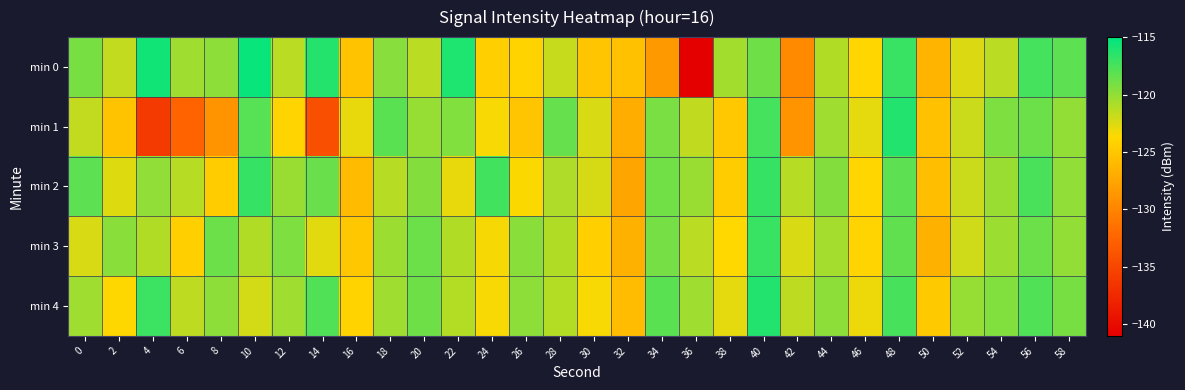

Reading left to right, what are all the values shown in this chart?

min 0: 0=-119.1	2=-121.7	4=-115.7	6=-120.5	8=-119.8	10=-115.3	12=-121.4	14=-116.3	16=-125.3	18=-119.7	20=-121.3	22=-116.1	24=-124.4	26=-124.1	28=-121.7	30=-125.1	32=-125.4	34=-128.5	36=-140.9	38=-120.5	40=-118.8	42=-129.6	44=-121.1	46=-123.9	48=-117.0	50=-126.3	52=-122.5	54=-121.4	56=-117.4	58=-118.2
min 1: 0=-121.6	2=-125.3	4=-136.0	6=-132.5	8=-128.9	10=-117.9	12=-124.0	14=-134.2	16=-122.9	18=-118.1	20=-120.1	22=-119.5	24=-123.5	26=-125.1	28=-118.5	30=-122.3	32=-126.8	34=-119.2	36=-121.6	38=-124.9	40=-117.3	42=-128.9	44=-120.5	46=-122.8	48=-116.1	50=-125.5	52=-121.9	54=-119.3	56=-118.7	58=-120.0
min 2: 0=-118.2	2=-122.6	4=-119.9	6=-121.2	8=-124.6	10=-116.9	12=-120.2	14=-118.6	16=-125.9	18=-121.2	20=-119.6	22=-122.9	24=-117.2	26=-123.6	28=-120.9	30=-122.2	32=-127.6	34=-118.9	36=-120.2	38=-124.6	40=-116.9	42=-121.2	44=-119.6	46=-123.9	48=-118.2	50=-125.6	52=-121.9	54=-120.2	56=-117.6	58=-119.9
min 3: 0=-122.3	2=-119.7	4=-121.0	6=-124.3	8=-118.7	10=-121.0	12=-119.3	14=-122.7	16=-125.0	18=-120.3	20=-118.7	22=-121.0	24=-123.3	26=-119.7	28=-121.0	30=-124.3	32=-126.7	34=-119.0	36=-121.3	38=-123.7	40=-117.0	42=-122.3	44=-120.7	46=-124.0	48=-118.3	50=-126.7	52=-122.0	54=-120.3	56=-118.7	58=-120.0
min 4: 0=-120.5	2=-123.8	4=-117.1	6=-121.5	8=-119.8	10=-122.1	12=-120.5	14=-117.8	16=-124.1	18=-120.5	20=-118.8	22=-121.1	24=-123.5	26=-119.8	28=-121.1	30=-123.5	32=-125.8	34=-118.1	36=-120.5	38=-122.8	40=-116.1	42=-121.5	44=-119.8	46=-123.1	48=-117.5	50=-124.8	52=-120.1	54=-119.5	56=-117.8	58=-119.1